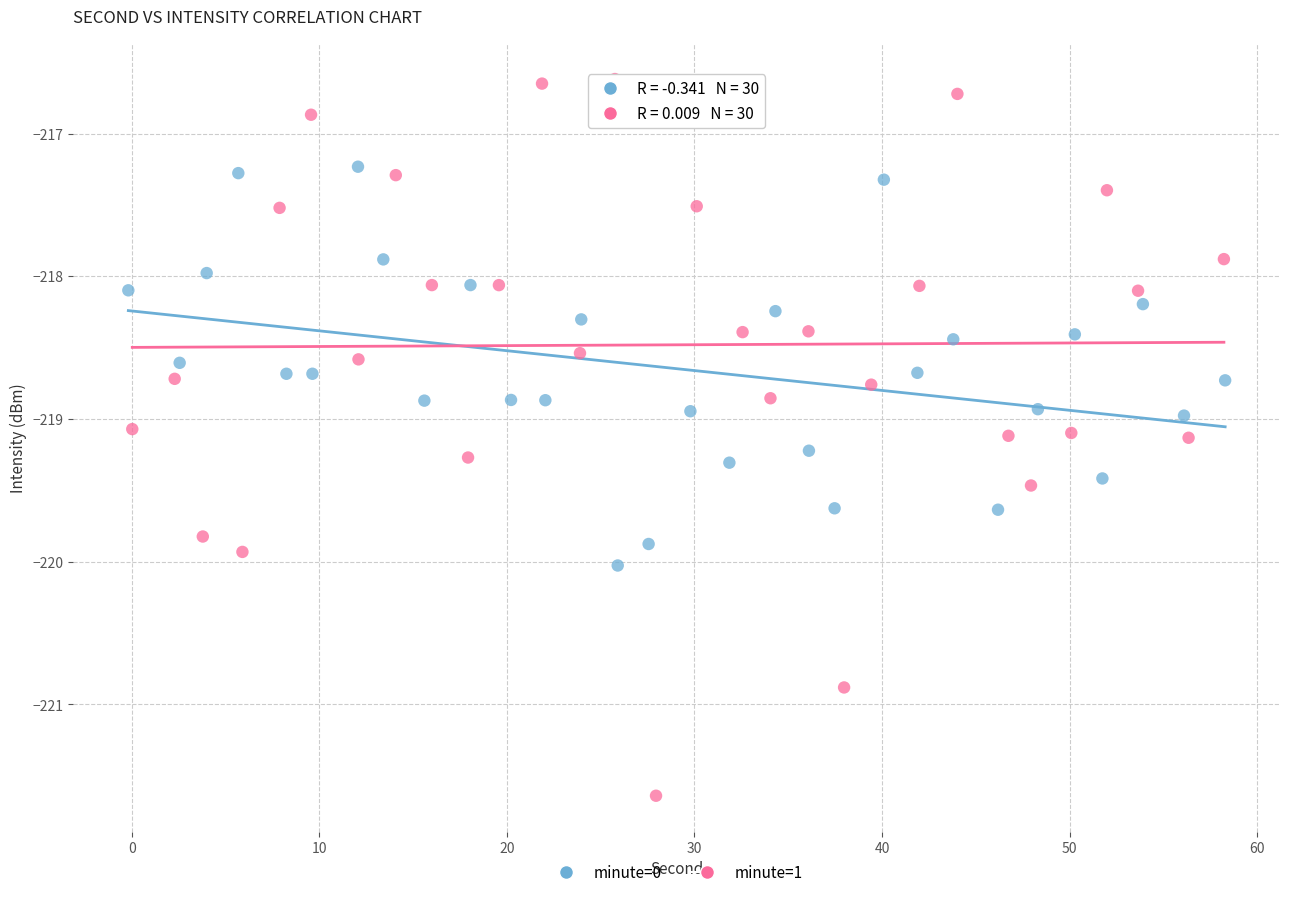

Which series has the largest Y range (max minus min)?

minute=1